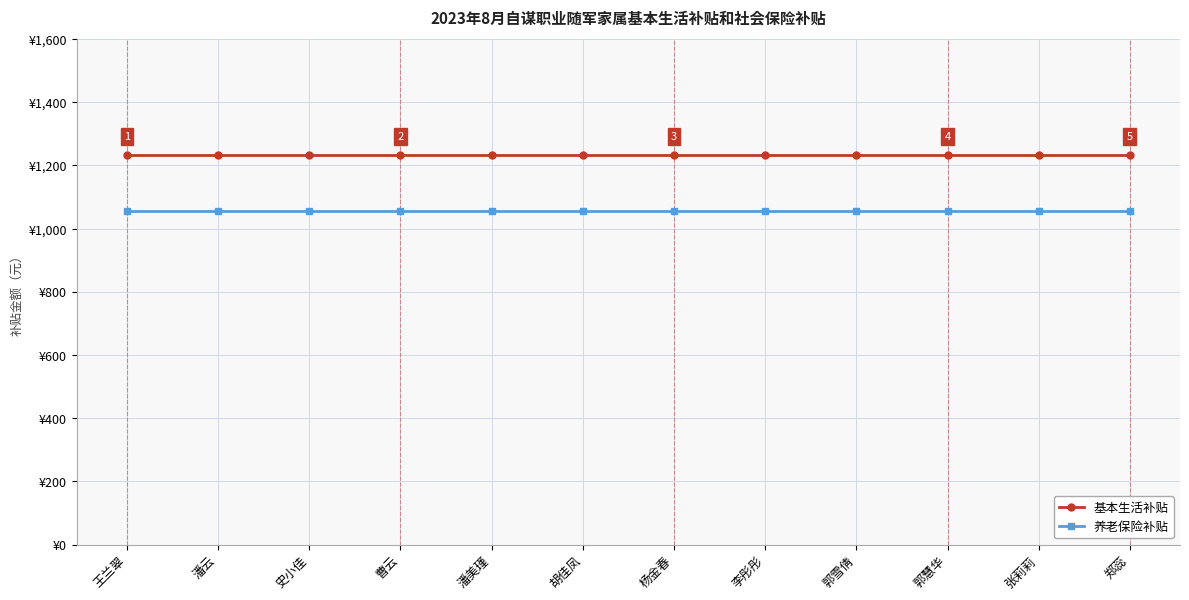

What is the label of the 12th point from the right?

王兰翠